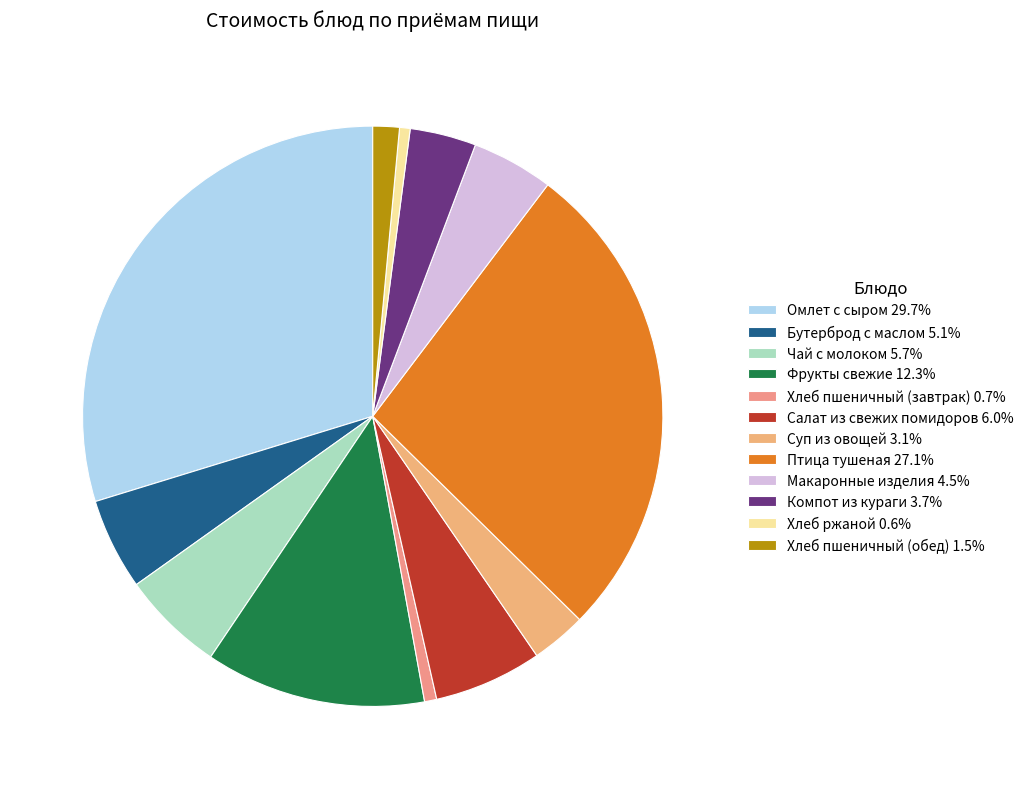

How many slices are in this pie chart?

12